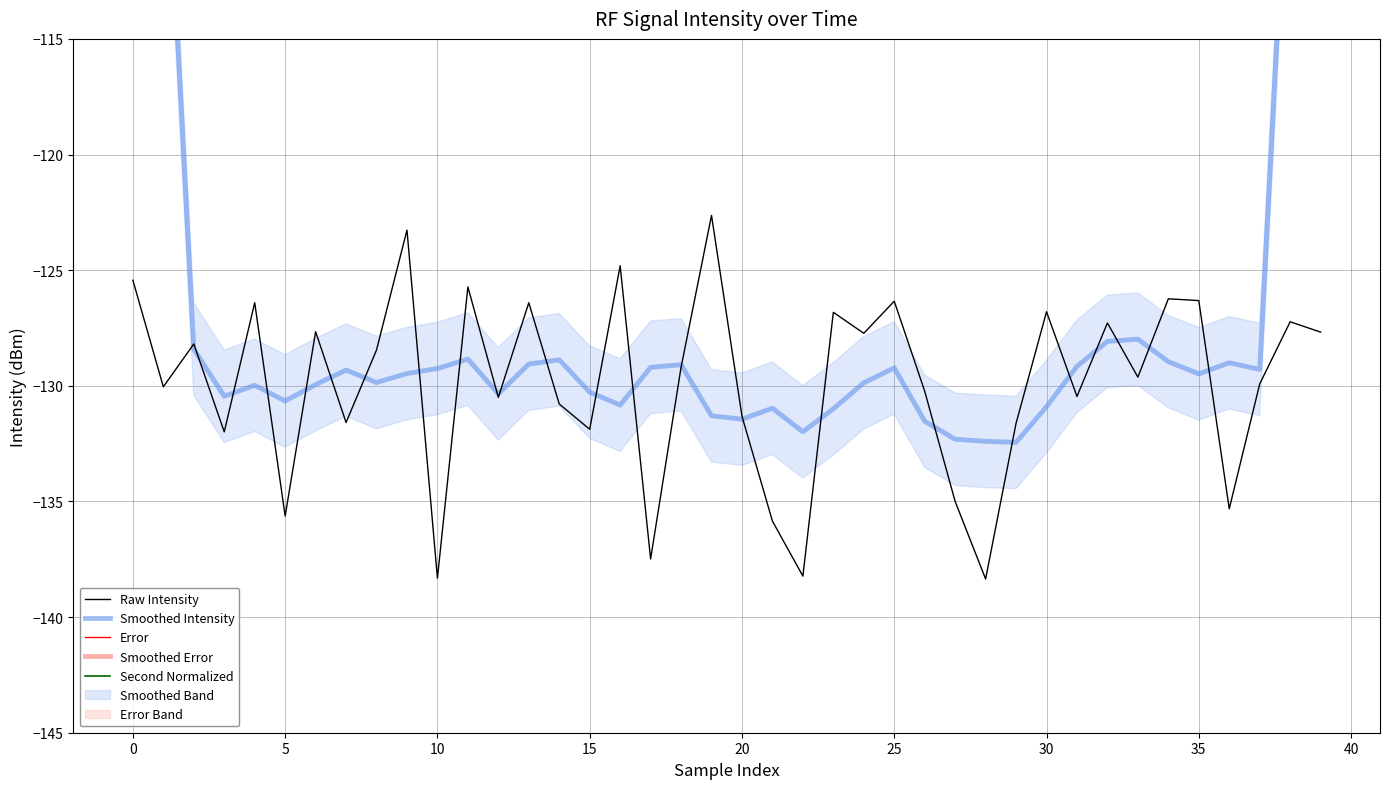

What is the sum of all Raw Intensity values?

-5194.8